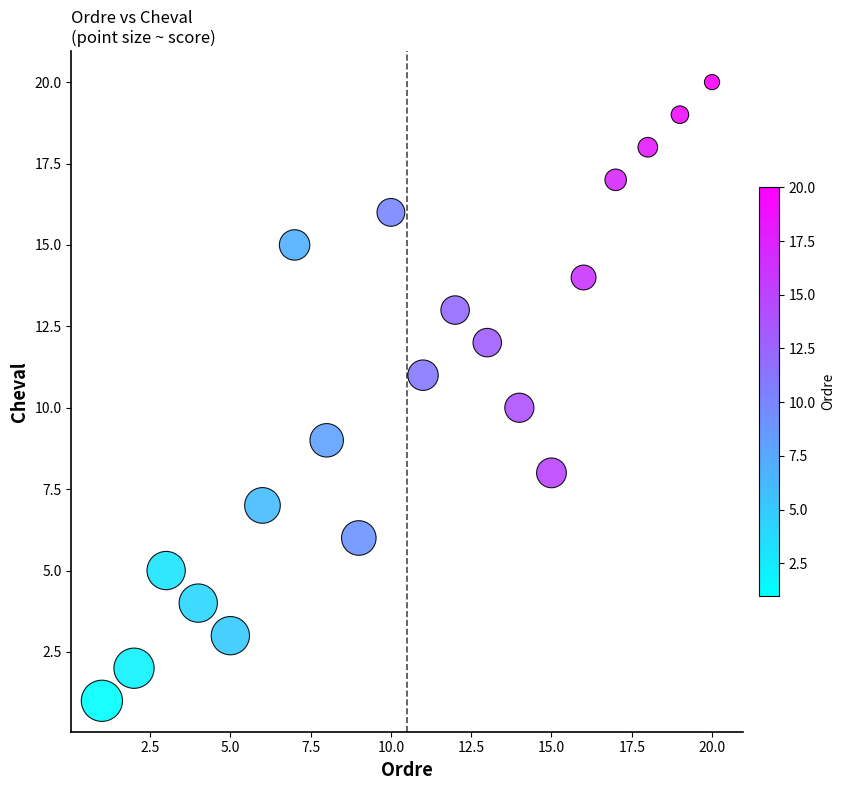

What is the range of Y values (max minus min)?

19